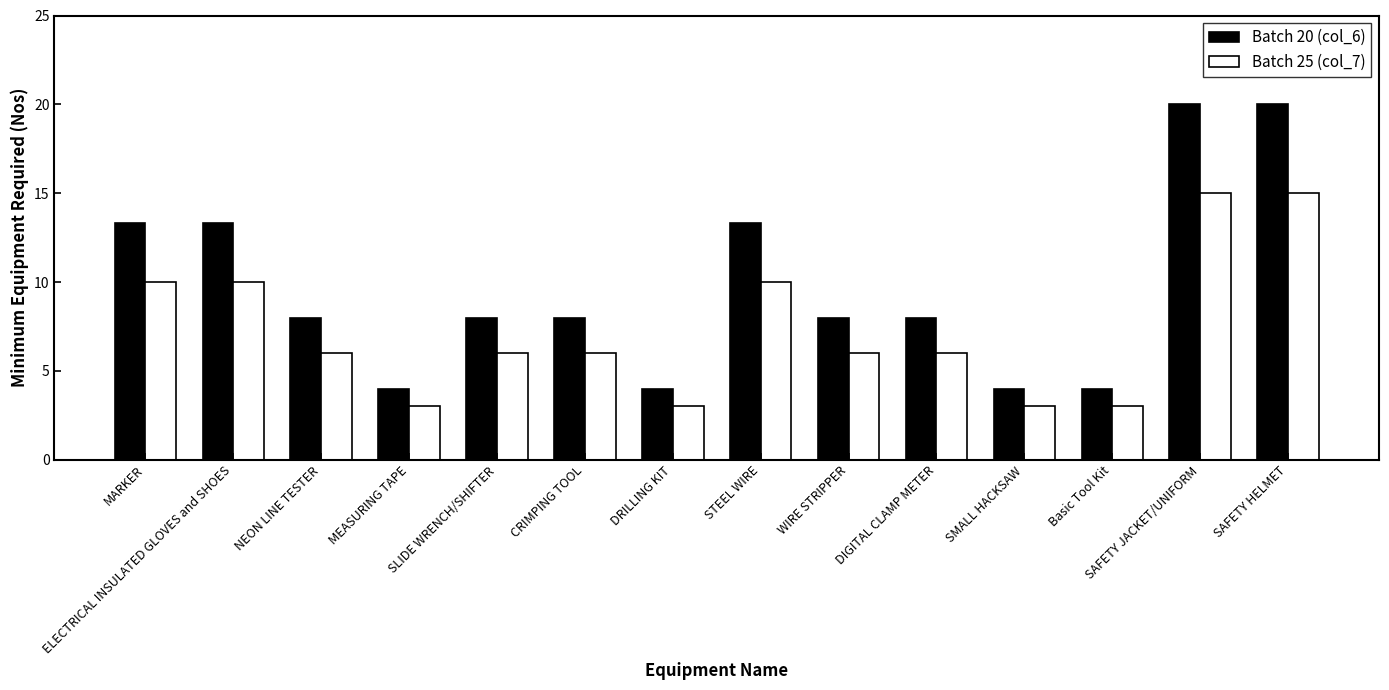

What is the label of the 4th bar from the right?

SMALL HACKSAW